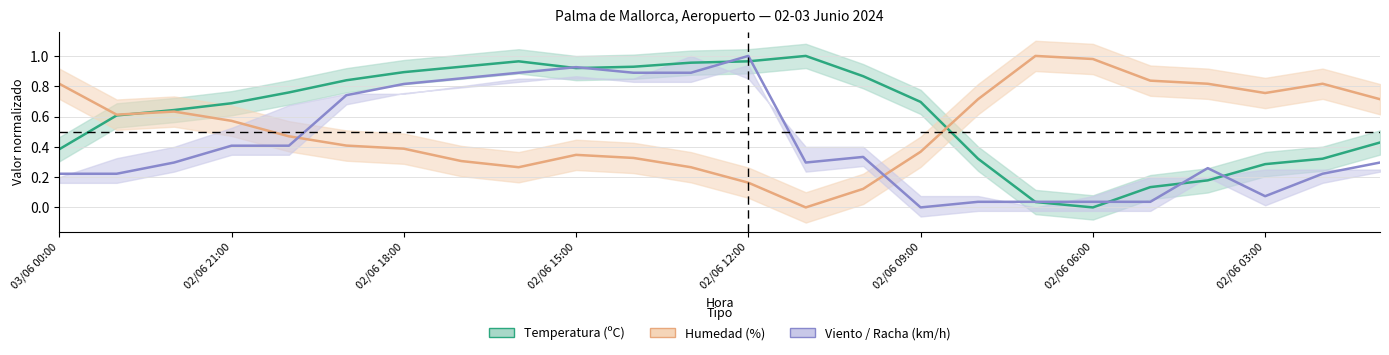

What is the value of the Velocidad del viento (km/h) point at the 9th from the left?

0.9